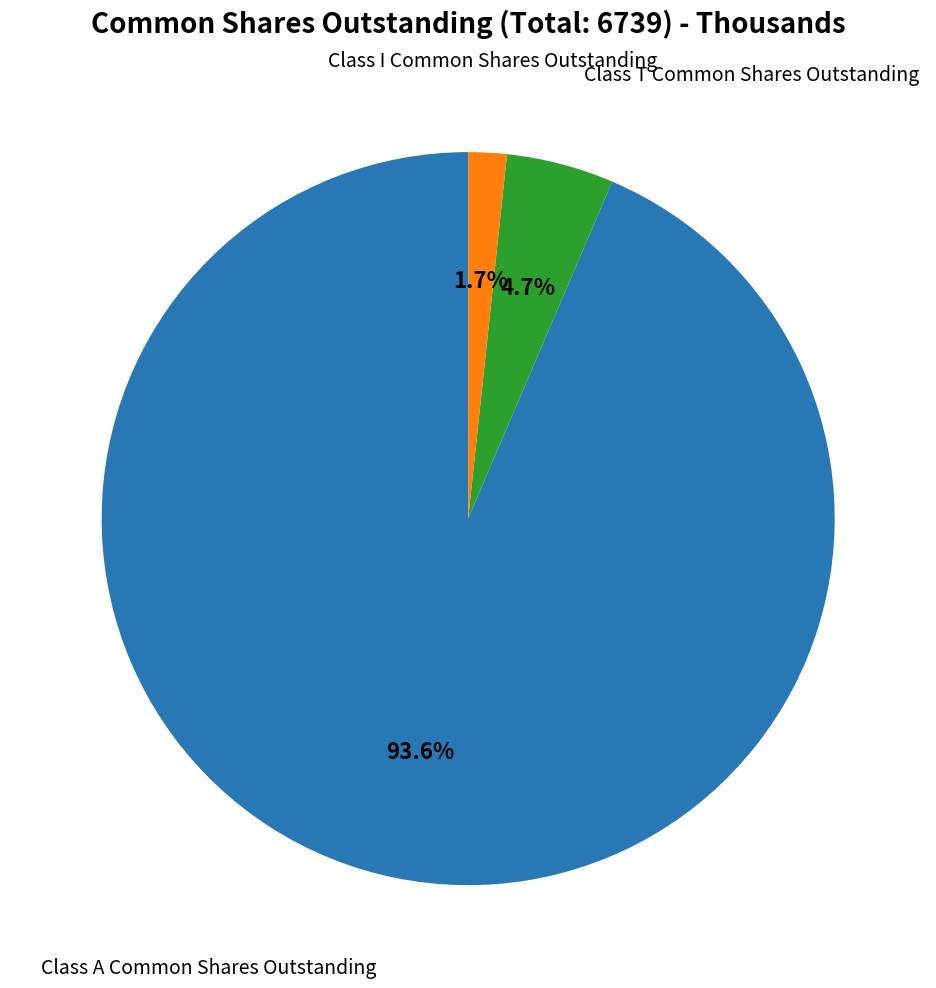

Is there a majority slice in this chart?

Yes